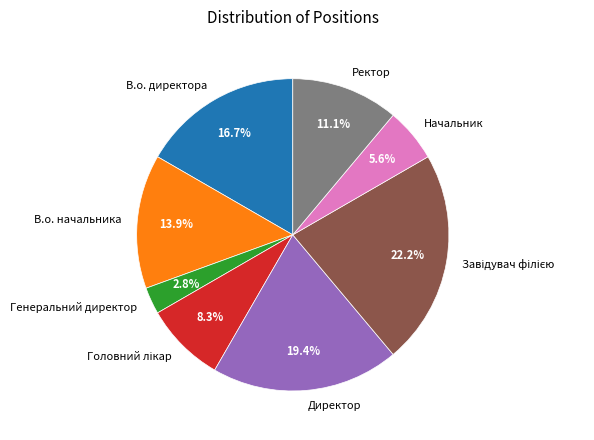

To the nearest percent, what is the combined percentage of Ректор and Начальник?

17%